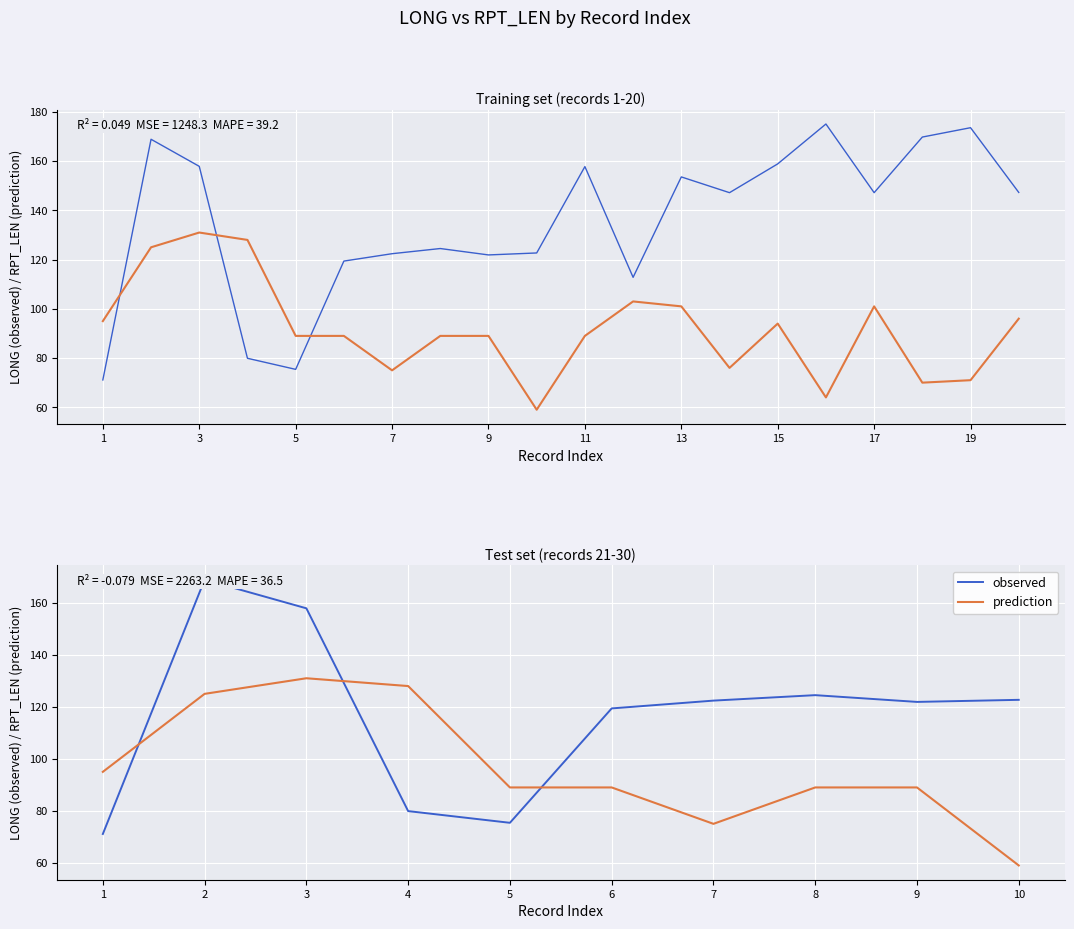

How many lines are shown in the chart?

2